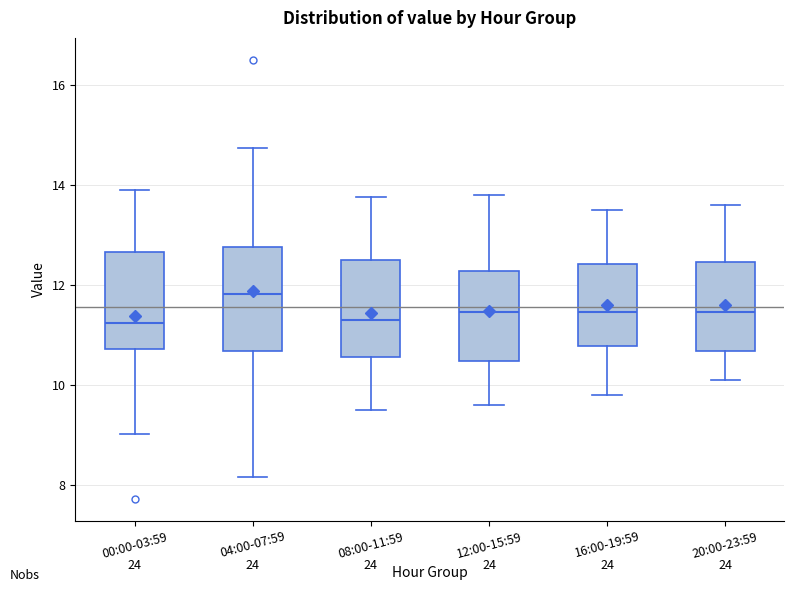

Where does the median line of the box for 20:00-23:59 sit on the y-axis? The values are not printed on the chart, so give them approximately, as read against the axis.

11.4